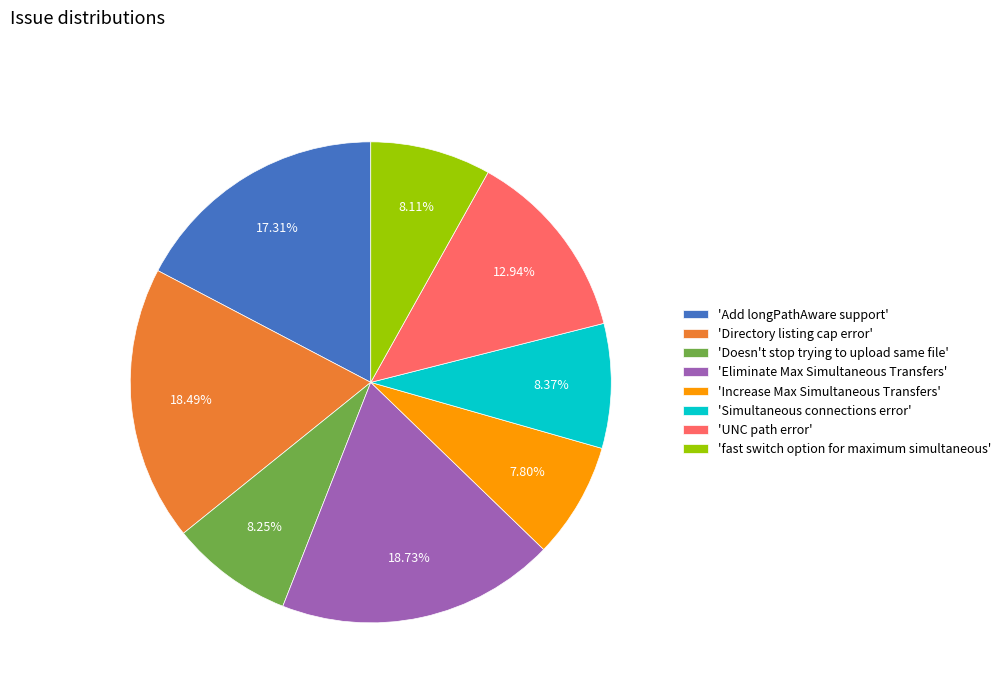

Is there a majority slice in this chart?

No